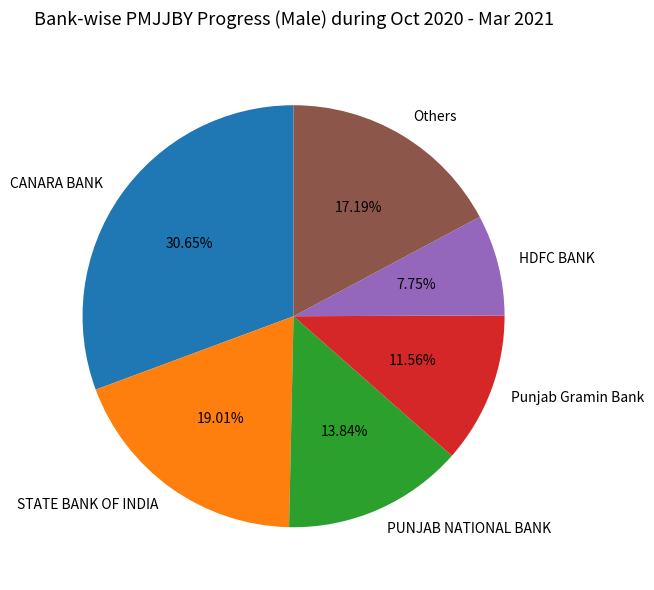

What is the smallest slice in the pie chart?

HDFC BANK